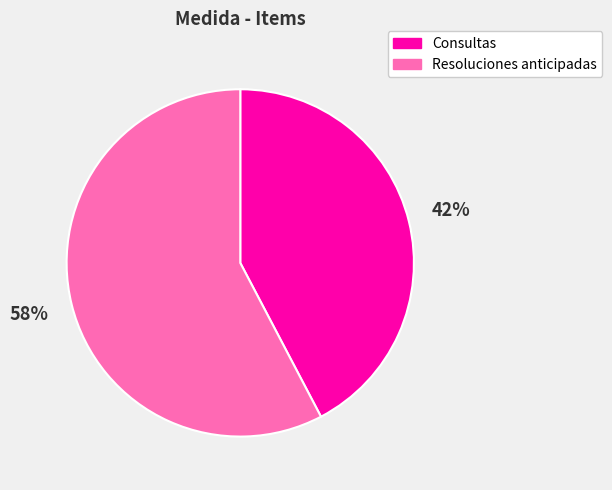

How many slices are in this pie chart?

2